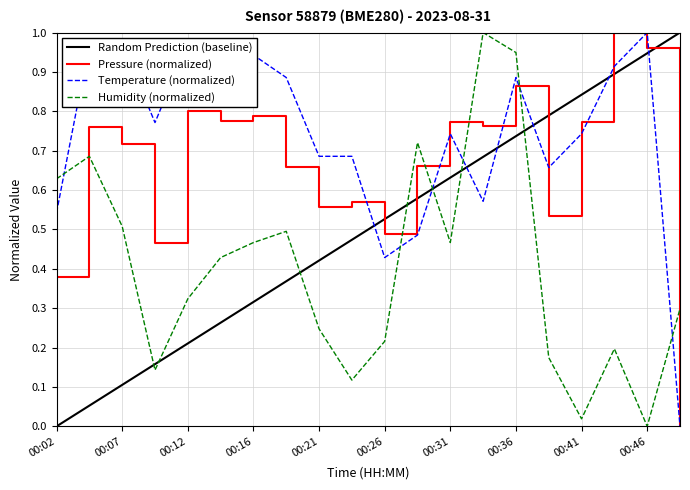

The value of Temperature (normalized) at 00:46 is 1.4. True or false?

False